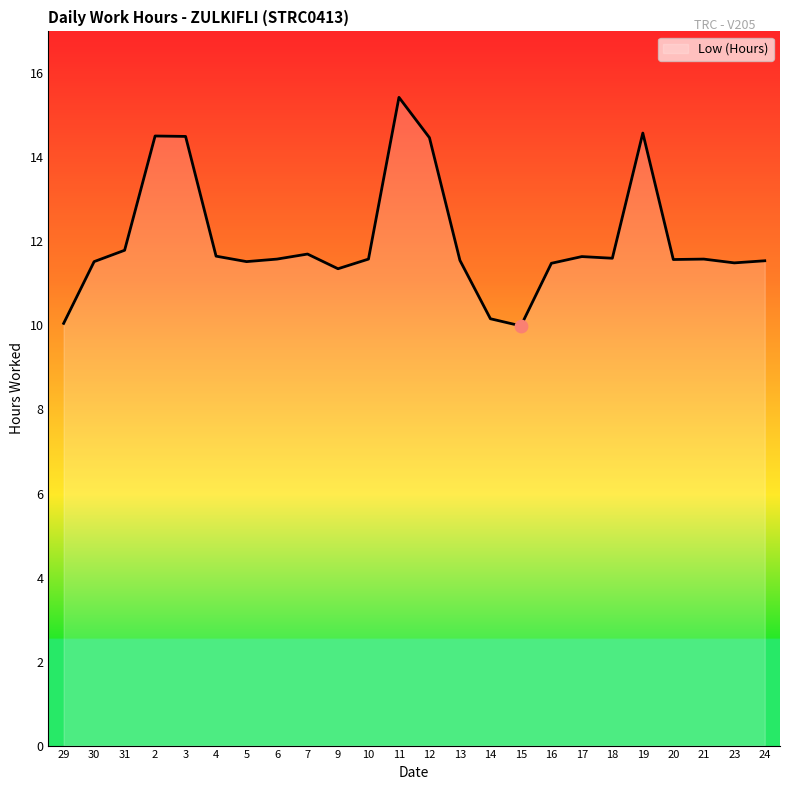

What is the change in value from 3 to 7?

-2.8